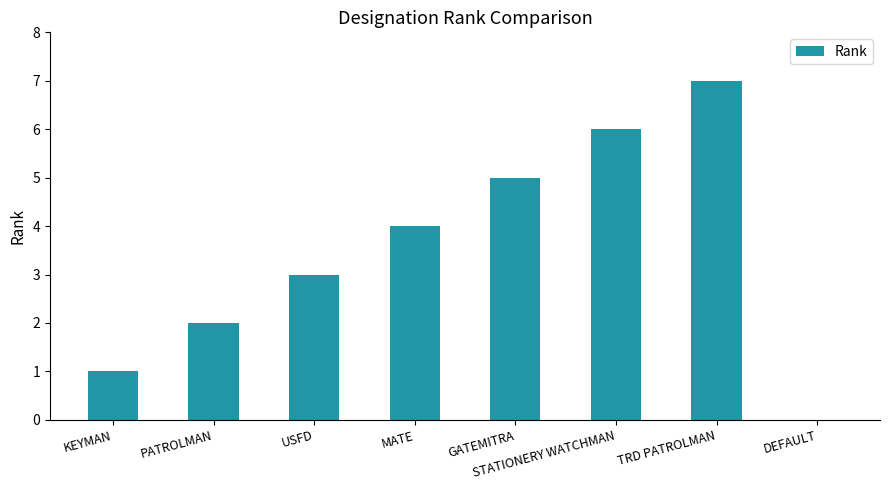

What is the sum of the values at GATEMITRA and PATROLMAN?

7